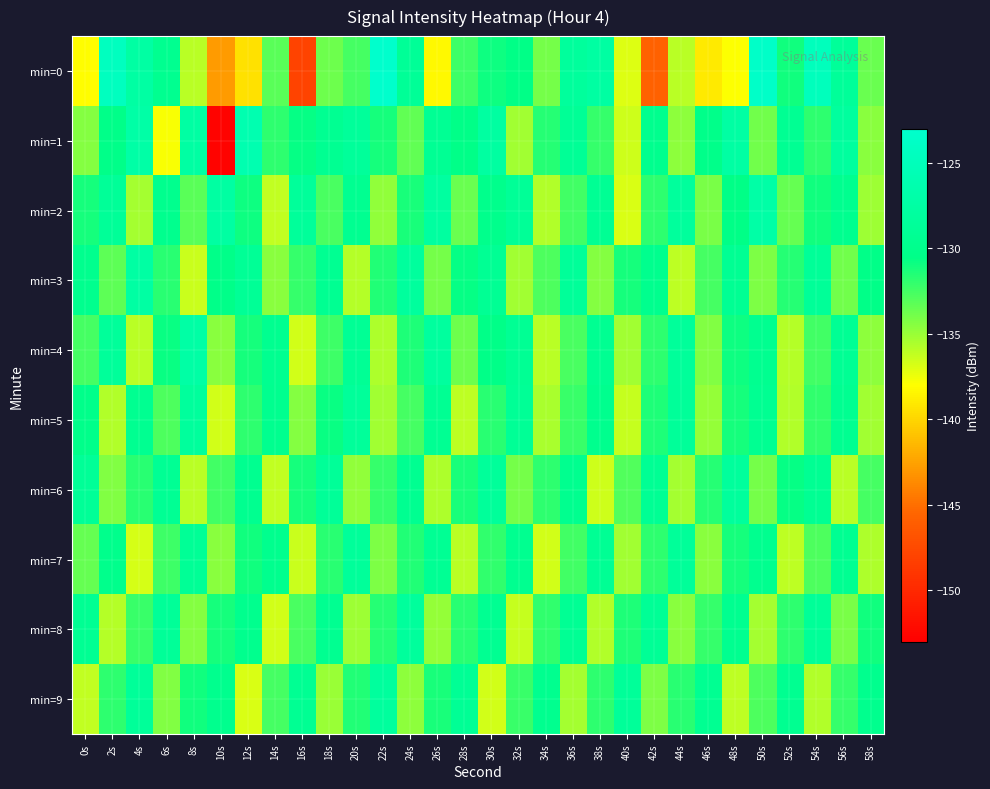

Reading left to right, extract all data points from this chart.

min=0: 0s=-138.1	2s=-124.5	4s=-127.5	6s=-129.6	8s=-135.9	10s=-142.8	12s=-139.5	14s=-133.1	16s=-148.0	18s=-133.7	20s=-132.5	22s=-123.1	24s=-128.8	26s=-138.3	28s=-132.3	30s=-130.9	32s=-130.5	34s=-134.0	36s=-128.3	38s=-127.7	40s=-137.0	42s=-145.7	44s=-136.0	46s=-139.0	48s=-138.0	50s=-123.4	52s=-131.0	54s=-124.8	56s=-128.6	58s=-133.6
min=1: 0s=-134.4	2s=-130.4	4s=-127.2	6s=-137.8	8s=-127.5	10s=-152.7	12s=-126.1	14s=-131.8	16s=-130.7	18s=-129.4	20s=-128.5	22s=-131.2	24s=-133.4	26s=-129.1	28s=-130.5	30s=-127.8	32s=-135.2	34s=-131.6	36s=-128.9	38s=-132.1	40s=-136.5	42s=-129.8	44s=-134.7	46s=-130.2	48s=-127.5	50s=-133.8	52s=-129.3	54s=-131.9	56s=-128.1	58s=-134.6
min=2: 0s=-131.2	2s=-128.7	4s=-135.4	6s=-129.8	8s=-133.1	10s=-127.6	12s=-130.9	14s=-136.2	16s=-128.4	18s=-132.7	20s=-129.5	22s=-134.8	24s=-131.3	26s=-127.9	28s=-133.6	30s=-130.1	32s=-128.8	34s=-135.7	36s=-132.4	38s=-129.2	40s=-136.9	42s=-131.8	44s=-128.3	46s=-134.1	48s=-130.6	50s=-127.2	52s=-133.5	54s=-131.0	56s=-129.7	58s=-135.1
min=3: 0s=-129.8	2s=-133.2	4s=-127.5	6s=-131.7	8s=-136.4	10s=-130.3	12s=-128.9	14s=-134.6	16s=-132.1	18s=-129.4	20s=-135.8	22s=-131.5	24s=-128.2	26s=-133.9	28s=-130.7	30s=-129.1	32s=-135.3	34s=-132.8	36s=-128.6	38s=-134.4	40s=-131.2	42s=-129.9	44s=-136.1	46s=-132.5	48s=-129.3	50s=-134.2	52s=-131.6	54s=-128.7	56s=-133.8	58s=-130.4
min=4: 0s=-132.6	2s=-128.4	4s=-135.9	6s=-130.8	8s=-127.3	10s=-134.5	12s=-131.1	14s=-129.6	16s=-136.7	18s=-132.3	20s=-129.0	22s=-135.6	24s=-131.4	26s=-128.1	28s=-133.7	30s=-130.5	32s=-129.2	34s=-136.0	36s=-132.7	38s=-129.4	40s=-135.2	42s=-131.8	44s=-128.5	46s=-134.3	48s=-130.9	50s=-129.6	52s=-135.8	54s=-132.4	56s=-129.1	58s=-134.7
min=5: 0s=-130.2	2s=-135.7	4s=-129.5	6s=-132.8	8s=-128.3	10s=-136.6	12s=-131.9	14s=-129.7	16s=-134.4	18s=-130.8	20s=-128.5	22s=-135.2	24s=-132.6	26s=-129.3	28s=-136.1	30s=-131.7	32s=-128.9	34s=-135.5	36s=-132.2	38s=-129.8	40s=-136.3	42s=-131.4	44s=-128.6	46s=-134.9	48s=-131.1	50s=-129.4	52s=-135.7	54s=-132.0	56s=-129.5	58s=-135.3
min=6: 0s=-128.8	2s=-134.3	4s=-131.7	6s=-129.2	8s=-135.9	10s=-132.4	12s=-129.6	14s=-136.2	16s=-131.1	18s=-128.7	20s=-134.8	22s=-132.1	24s=-129.5	26s=-135.6	28s=-131.3	30s=-128.4	32s=-134.0	34s=-131.8	36s=-129.7	38s=-136.5	40s=-132.9	42s=-129.1	44s=-135.4	46s=-131.6	48s=-128.3	50s=-133.9	52s=-130.7	54s=-129.3	56s=-136.0	58s=-132.6
min=7: 0s=-133.5	2s=-130.1	4s=-136.8	6s=-132.3	8s=-128.9	10s=-134.6	12s=-131.0	14s=-129.8	16s=-136.4	18s=-131.7	20s=-128.5	22s=-134.2	24s=-131.5	26s=-129.2	28s=-135.9	30s=-132.0	32s=-129.6	34s=-136.7	36s=-132.4	38s=-129.1	40s=-135.3	42s=-131.8	44s=-128.6	46s=-134.5	48s=-131.2	50s=-129.7	52s=-136.1	54s=-132.8	56s=-129.4	58s=-135.6
min=8: 0s=-129.3	2s=-135.8	4s=-132.2	6s=-128.7	8s=-134.4	10s=-131.1	12s=-129.9	14s=-136.6	16s=-132.7	18s=-129.5	20s=-135.1	22s=-131.6	24s=-128.3	26s=-134.9	28s=-131.7	30s=-129.4	32s=-136.3	34s=-132.0	36s=-129.2	38s=-135.7	40s=-131.4	42s=-128.9	44s=-134.6	46s=-132.1	48s=-129.6	50s=-135.4	52s=-131.9	54s=-128.7	56s=-134.1	58s=-131.0
min=9: 0s=-136.2	2s=-131.8	4s=-128.6	6s=-134.3	8s=-131.0	10s=-129.8	12s=-136.9	14s=-132.5	16s=-129.3	18s=-135.0	20s=-131.5	22s=-128.2	24s=-134.7	26s=-131.3	28s=-129.0	30s=-136.6	32s=-132.2	34s=-129.7	36s=-135.4	38s=-131.9	40s=-128.6	42s=-134.2	44s=-131.7	46s=-129.4	48s=-136.1	50s=-132.8	52s=-129.5	54s=-135.7	56s=-132.1	58s=-129.8